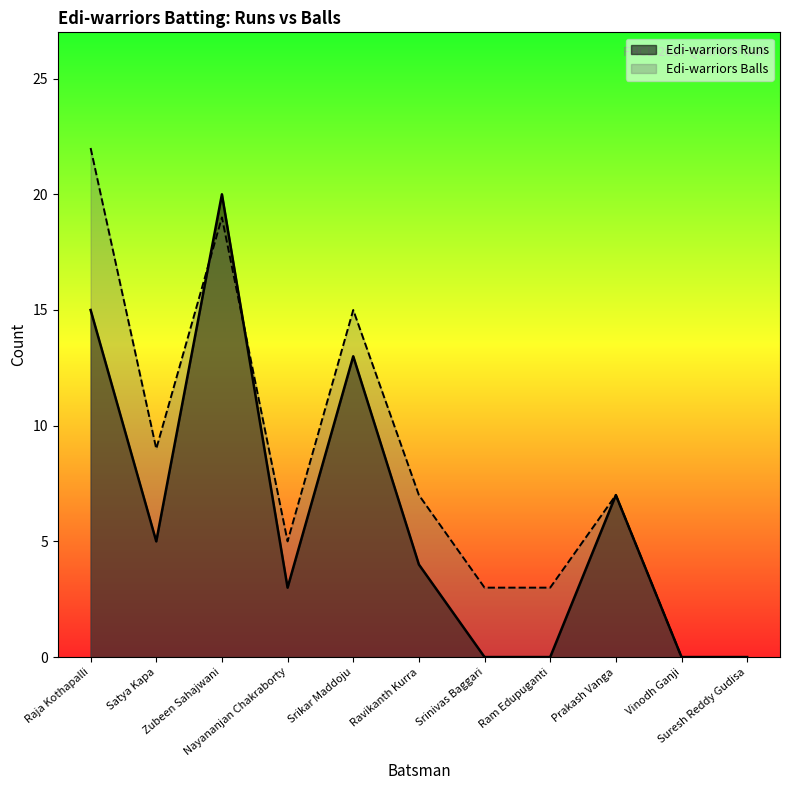

Does the chart display data point markers on the line(s)?

No